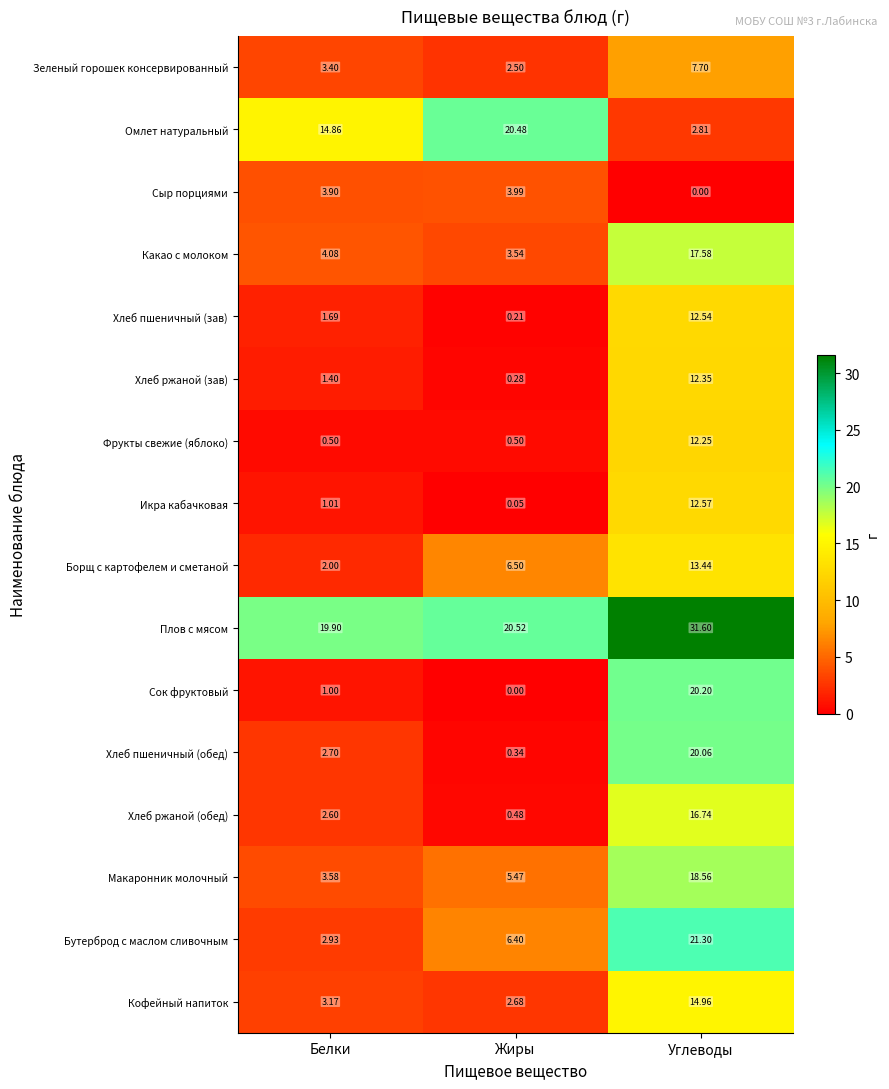

Which category has the highest value across all series?

Углеводы